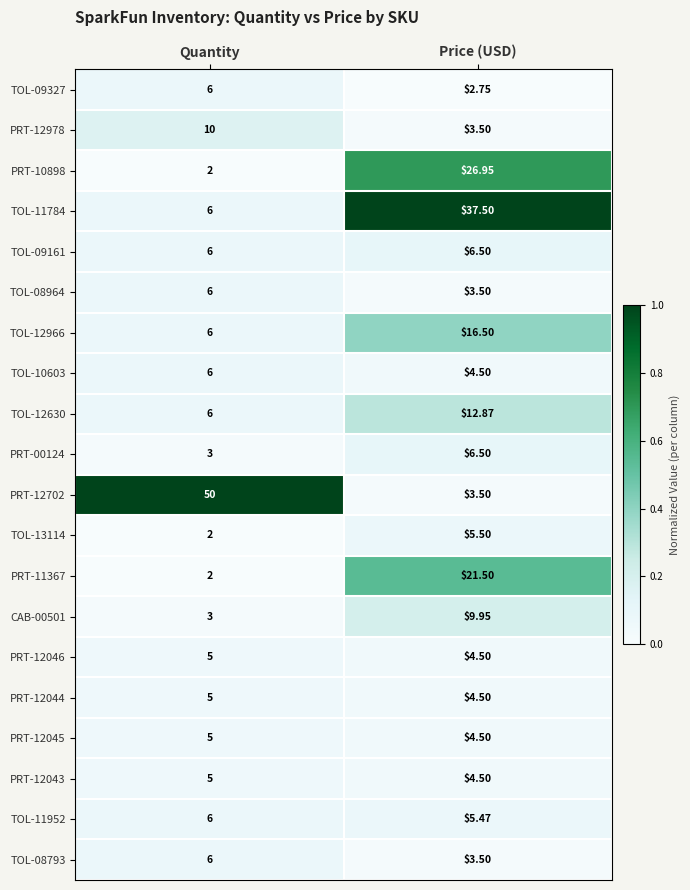

At which label is PRT-11367 closest to 11?

Quantity